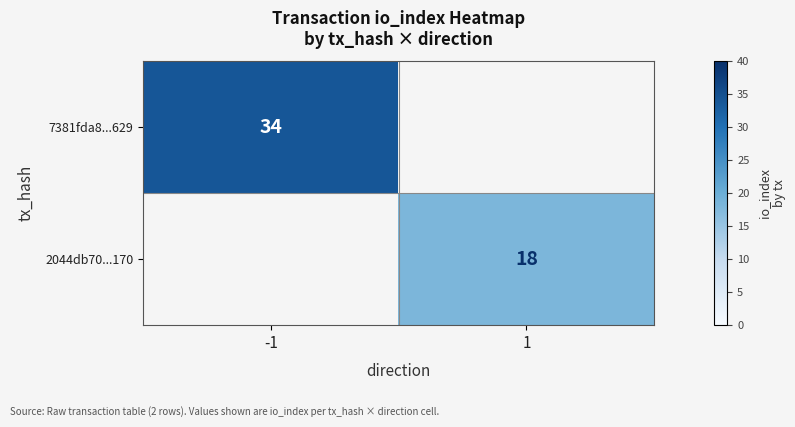

How many distinct data groups are displayed?

2